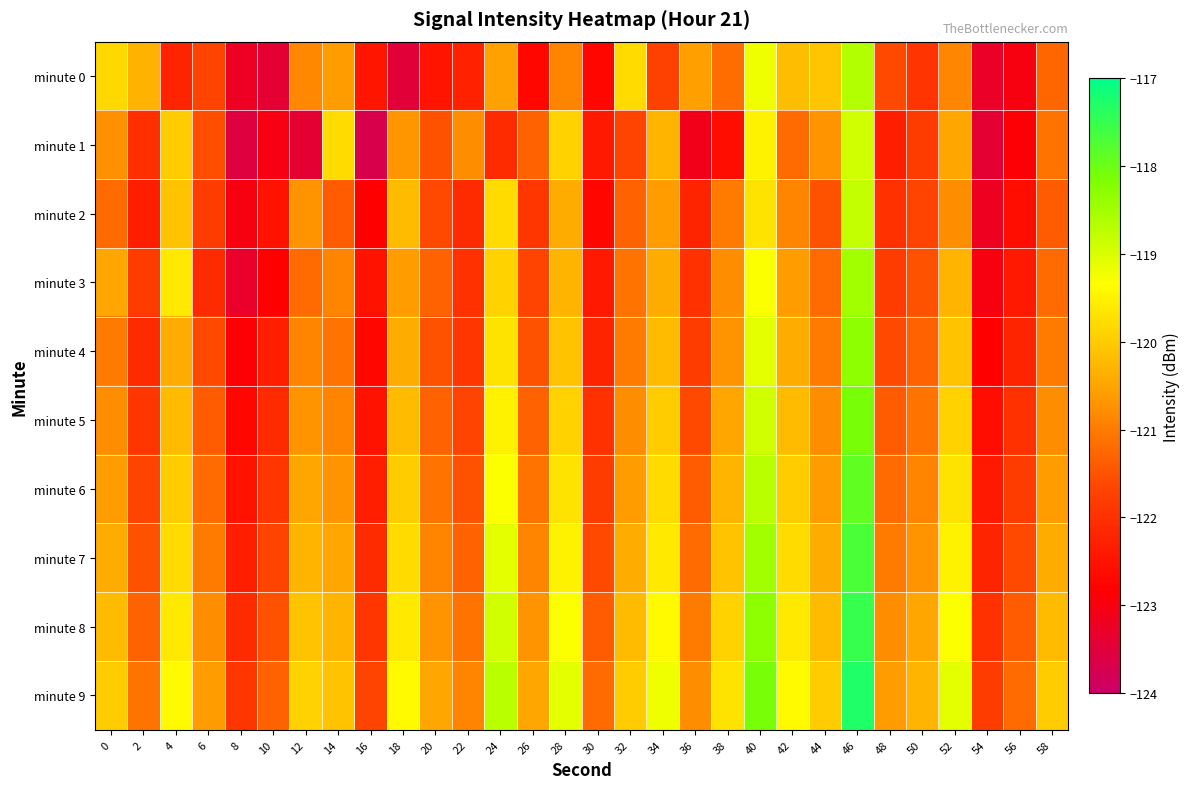

Reading right to left, what are all the values shown in this chart?

minute 0: 58=-121.3	56=-123.0	54=-123.3	52=-120.9	50=-121.9	48=-121.6	46=-118.6	44=-120.1	42=-120.2	40=-119.2	38=-121.2	36=-120.6	34=-121.7	32=-119.8	30=-122.7	28=-120.9	26=-122.7	24=-120.5	22=-122.3	20=-122.5	18=-123.5	16=-122.5	14=-120.6	12=-120.8	10=-123.4	8=-123.2	6=-121.7	4=-122.2	2=-120.3	0=-119.8
minute 1: 58=-121.1	56=-122.9	54=-123.4	52=-120.5	50=-121.8	48=-122.3	46=-118.9	44=-120.7	42=-121.2	40=-119.5	38=-122.6	36=-123.1	34=-120.3	32=-121.7	30=-122.4	28=-119.9	26=-121.3	24=-122.1	22=-120.8	20=-121.5	18=-120.7	16=-123.7	14=-119.8	12=-123.4	10=-123.0	8=-123.5	6=-121.6	4=-120.0	2=-122.0	0=-120.7
minute 2: 58=-121.4	56=-122.6	54=-123.2	52=-120.8	50=-121.7	48=-122.0	46=-118.8	44=-121.5	42=-120.9	40=-119.7	38=-121.0	36=-122.2	34=-120.6	32=-121.3	30=-122.7	28=-120.4	26=-121.9	24=-119.8	22=-122.1	20=-121.6	18=-120.2	16=-122.8	14=-121.4	12=-120.7	10=-122.5	8=-123.0	6=-121.8	4=-120.1	2=-122.3	0=-121.2
minute 3: 58=-121.2	56=-122.4	54=-123.0	52=-120.3	50=-121.5	48=-121.8	46=-118.5	44=-121.2	42=-120.6	40=-119.3	38=-120.8	36=-122.0	34=-120.4	32=-121.1	30=-122.4	28=-120.3	26=-121.7	24=-119.9	22=-122.0	20=-121.3	18=-120.6	16=-122.5	14=-120.9	12=-121.2	10=-122.8	8=-123.3	6=-122.1	4=-119.6	2=-121.8	0=-120.5
minute 4: 58=-121.0	56=-122.2	54=-122.8	52=-120.1	50=-121.3	48=-121.6	46=-118.3	44=-121.0	42=-120.4	40=-119.1	38=-120.7	36=-121.8	34=-120.2	32=-121.0	30=-122.2	28=-120.1	26=-121.5	24=-119.7	22=-121.9	20=-121.5	18=-120.4	16=-122.7	14=-121.1	12=-120.9	10=-122.3	8=-122.9	6=-121.6	4=-120.4	2=-122.1	0=-121.0
minute 5: 58=-120.8	56=-122.0	54=-122.6	52=-119.9	50=-121.1	48=-121.4	46=-118.1	44=-120.8	42=-120.2	40=-118.9	38=-120.5	36=-121.6	34=-120.0	32=-120.8	30=-122.0	28=-119.9	26=-121.3	24=-119.5	22=-121.7	20=-121.3	18=-120.2	16=-122.5	14=-120.9	12=-120.7	10=-122.1	8=-122.7	6=-121.4	4=-120.2	2=-121.9	0=-120.8
minute 6: 58=-120.6	56=-121.8	54=-122.4	52=-119.7	50=-120.9	48=-121.2	46=-117.9	44=-120.6	42=-120.0	40=-118.7	38=-120.3	36=-121.4	34=-119.8	32=-120.6	30=-121.8	28=-119.7	26=-121.1	24=-119.3	22=-121.5	20=-121.1	18=-120.0	16=-122.3	14=-120.7	12=-120.5	10=-121.9	8=-122.5	6=-121.2	4=-120.0	2=-121.7	0=-120.6
minute 7: 58=-120.4	56=-121.6	54=-122.2	52=-119.5	50=-120.7	48=-121.0	46=-117.7	44=-120.4	42=-119.8	40=-118.5	38=-120.1	36=-121.2	34=-119.6	32=-120.4	30=-121.6	28=-119.5	26=-120.9	24=-119.1	22=-121.3	20=-120.9	18=-119.8	16=-122.1	14=-120.5	12=-120.3	10=-121.7	8=-122.3	6=-121.0	4=-119.8	2=-121.5	0=-120.4
minute 8: 58=-120.2	56=-121.4	54=-122.0	52=-119.3	50=-120.5	48=-120.8	46=-117.5	44=-120.2	42=-119.6	40=-118.3	38=-119.9	36=-121.0	34=-119.4	32=-120.2	30=-121.4	28=-119.3	26=-120.7	24=-118.9	22=-121.1	20=-120.7	18=-119.6	16=-121.9	14=-120.3	12=-120.1	10=-121.5	8=-122.1	6=-120.8	4=-119.6	2=-121.3	0=-120.2
minute 9: 58=-120.0	56=-121.2	54=-121.8	52=-119.1	50=-120.3	48=-120.6	46=-117.3	44=-120.0	42=-119.4	40=-118.1	38=-119.7	36=-120.8	34=-119.2	32=-120.0	30=-121.2	28=-119.1	26=-120.5	24=-118.7	22=-120.9	20=-120.5	18=-119.4	16=-121.7	14=-120.1	12=-119.9	10=-121.3	8=-121.9	6=-120.6	4=-119.4	2=-121.1	0=-120.0